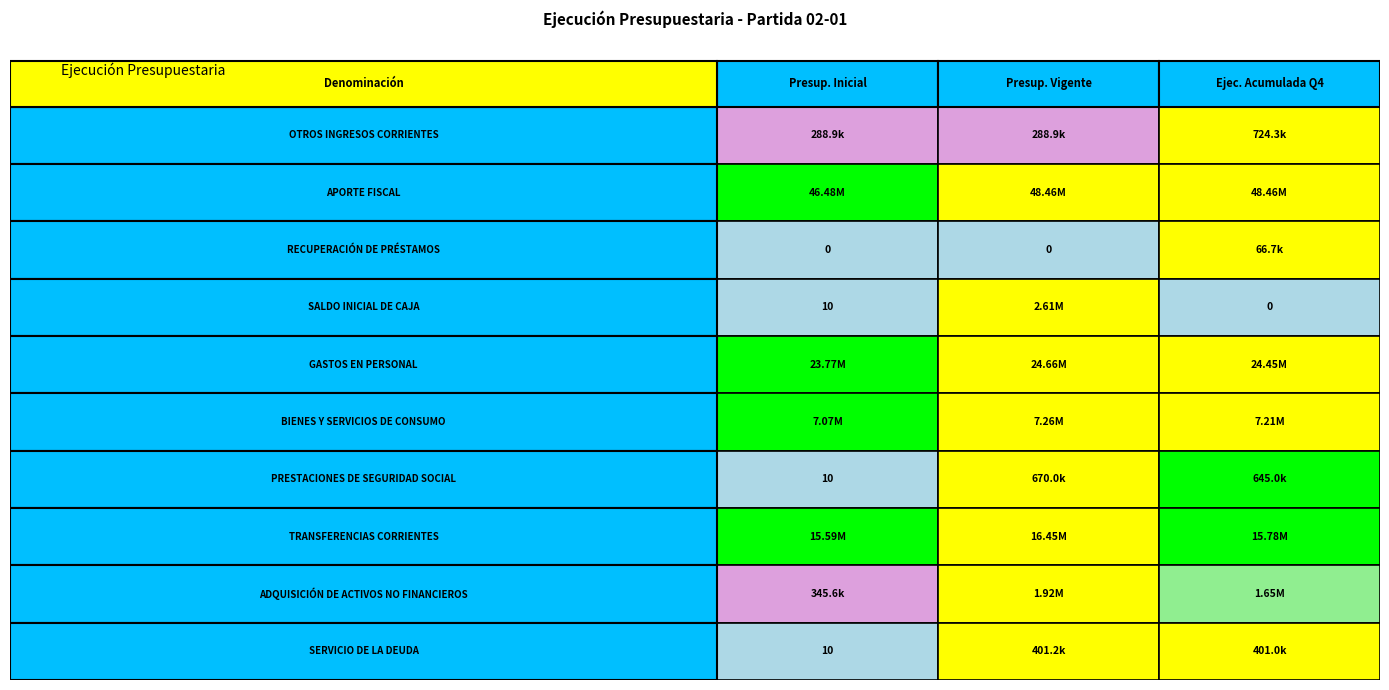

What is the total value across all series at 2?

99389002